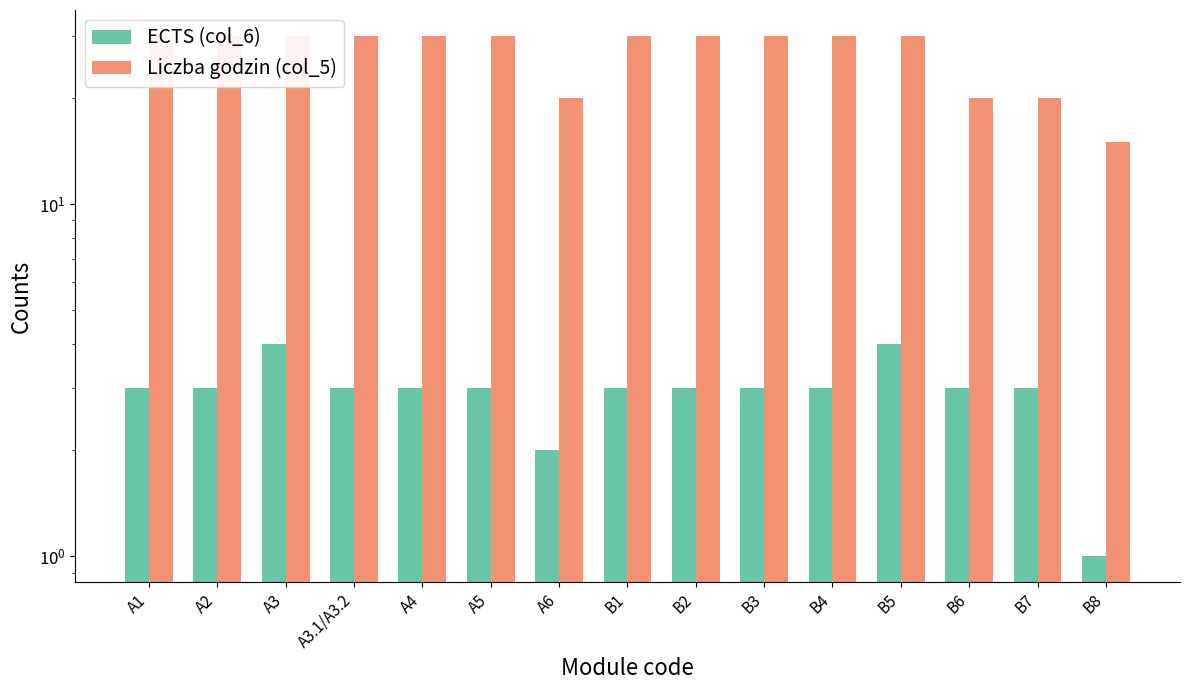

Is the value of Liczba godzin (col_5) at B7 greater than the value of ECTS (col_6) at B6?

Yes